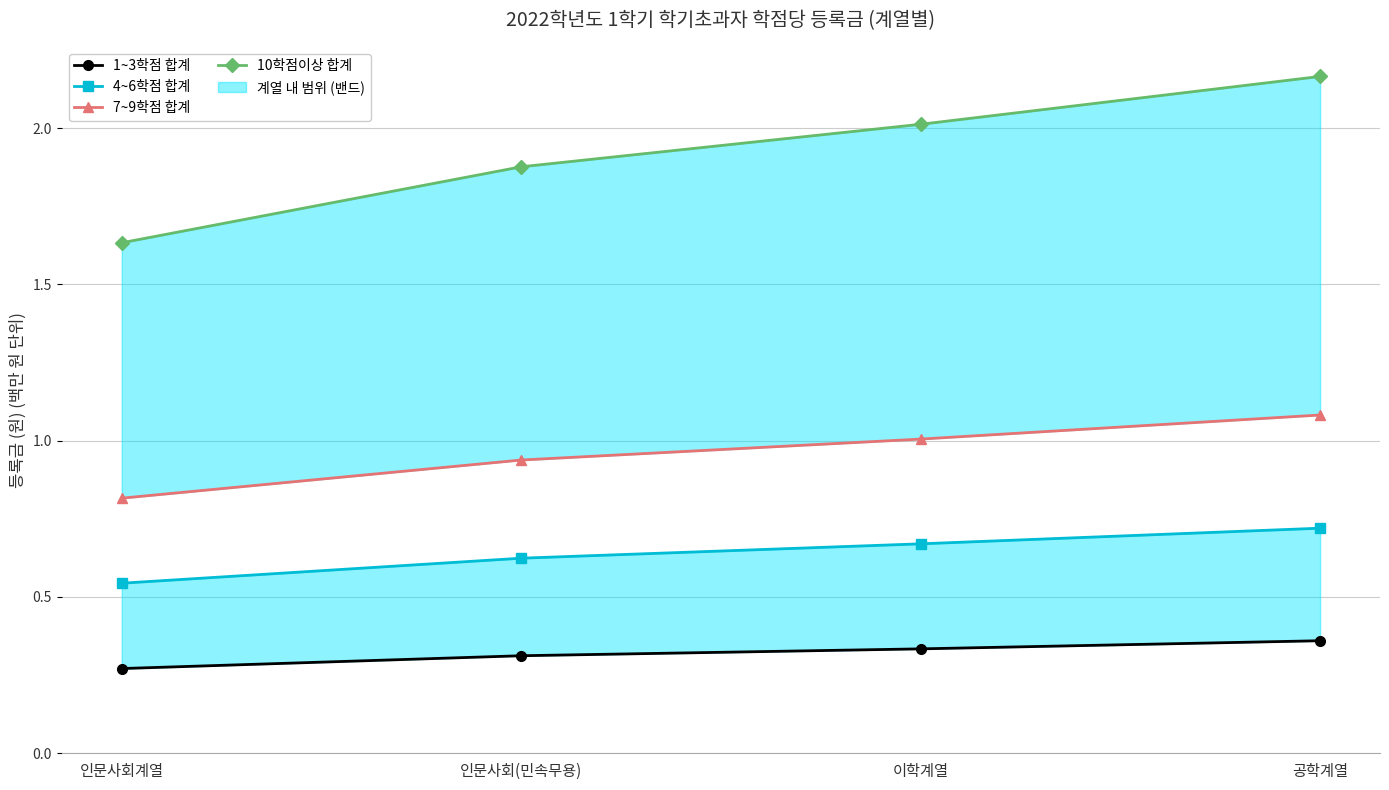

Which series has the widest spread of values?

10학점이상 합계